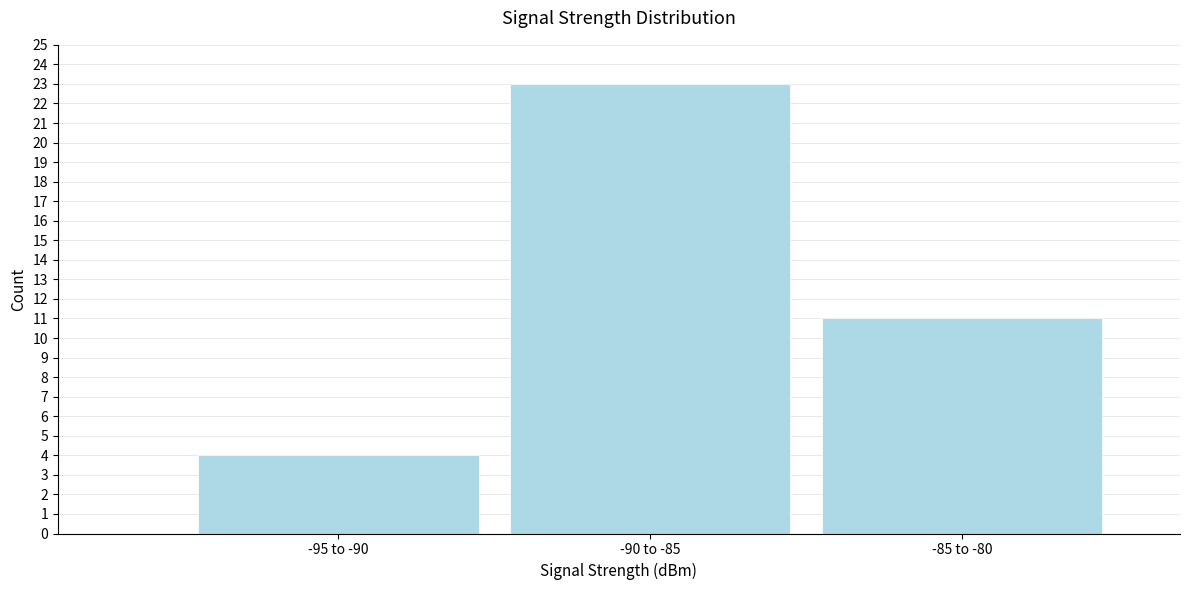

Reading left to right, list all the values displayed in this chart.

-95 to -90=4	-90 to -85=23	-85 to -80=11